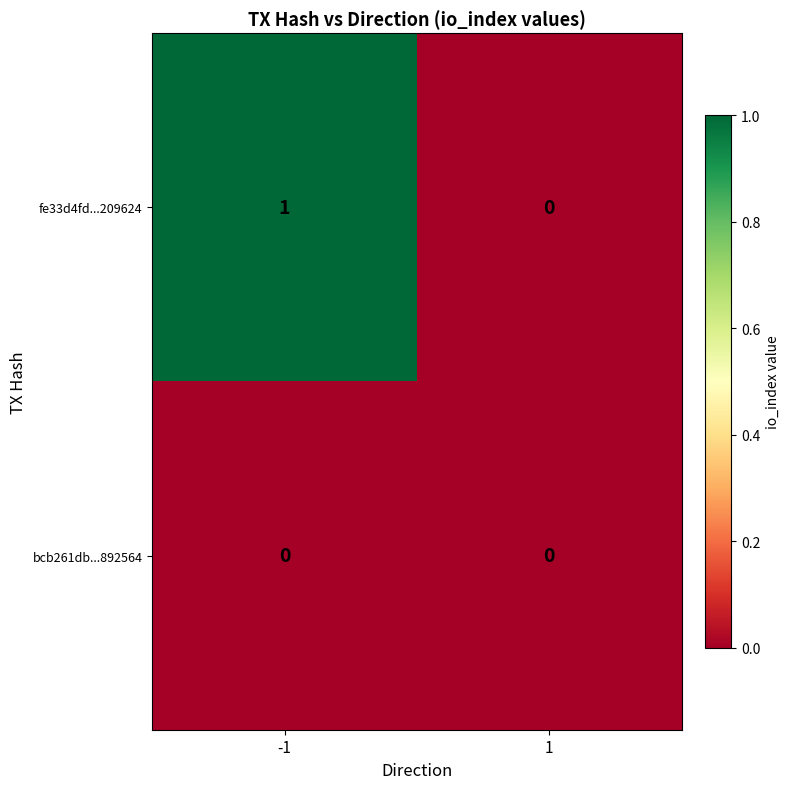

Which series has the largest range (max minus min)?

fe33d4fd...209624